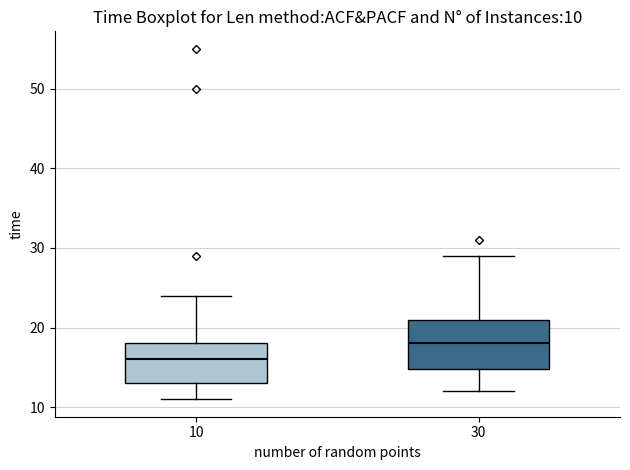

Comparing the boxes themselves (not the whiskers), which one is the tallest?

30